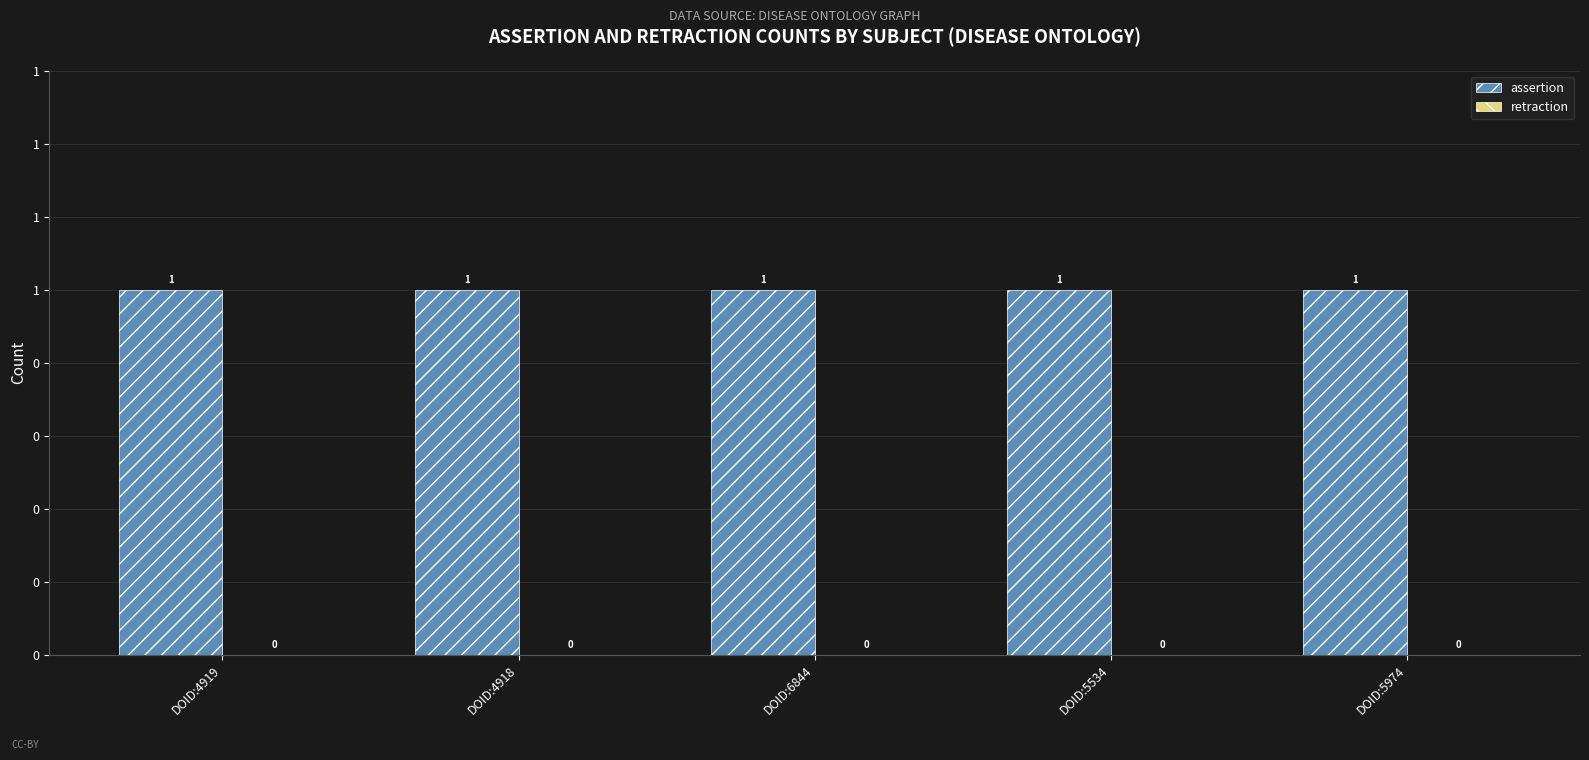

Rank the series by their average value, from lowest to highest.

retraction, assertion